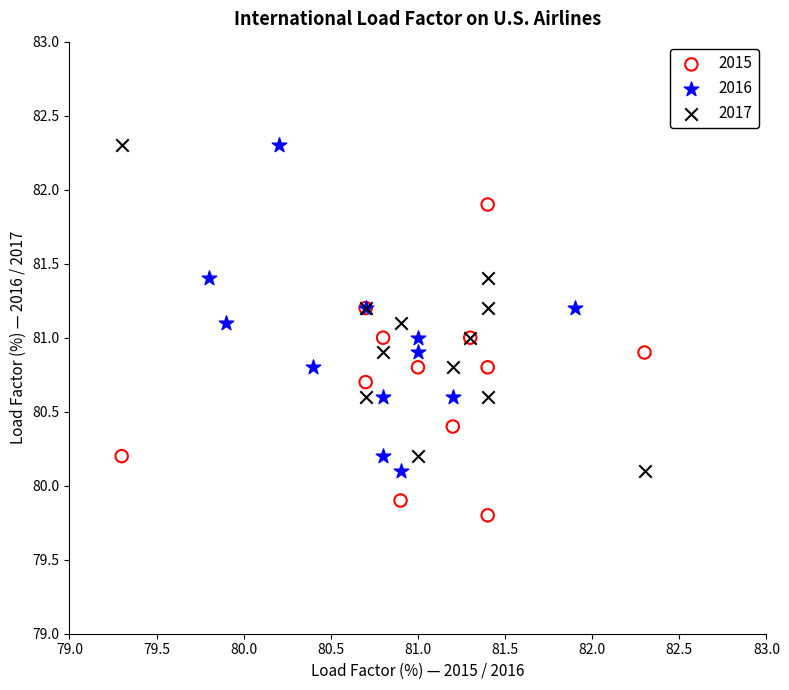

Which series reaches the minimum Y coordinate?

2015